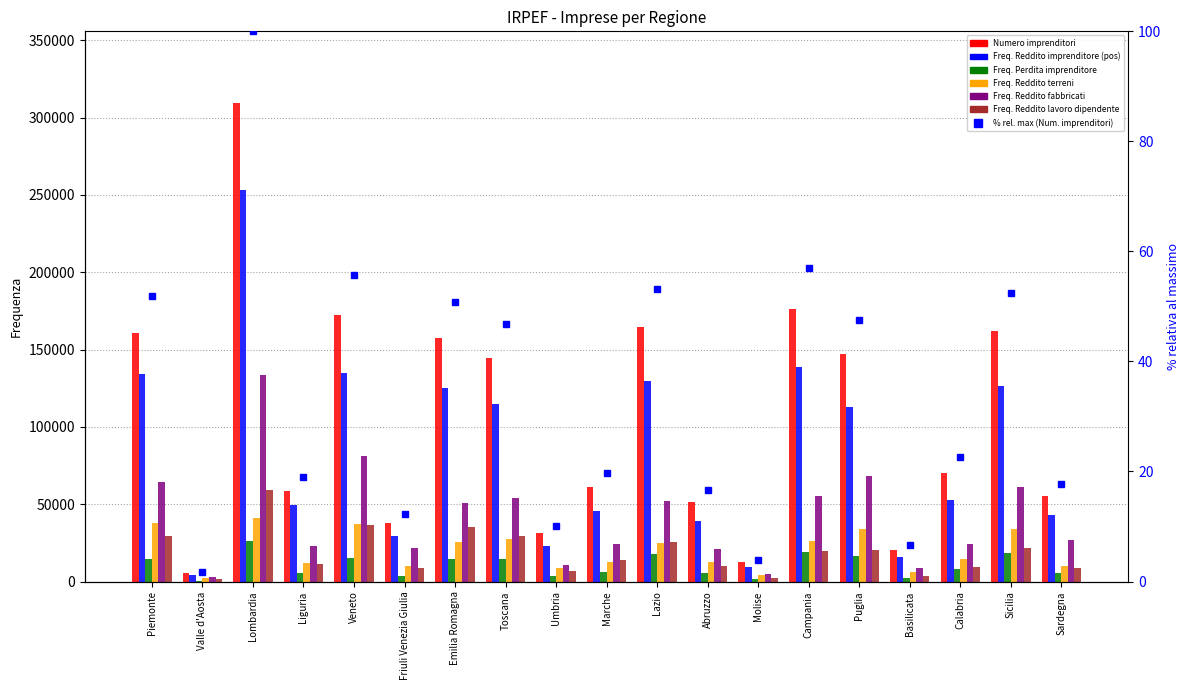

What is the difference between the Freq. Reddito terreni values at Marche and Abruzzo?

156